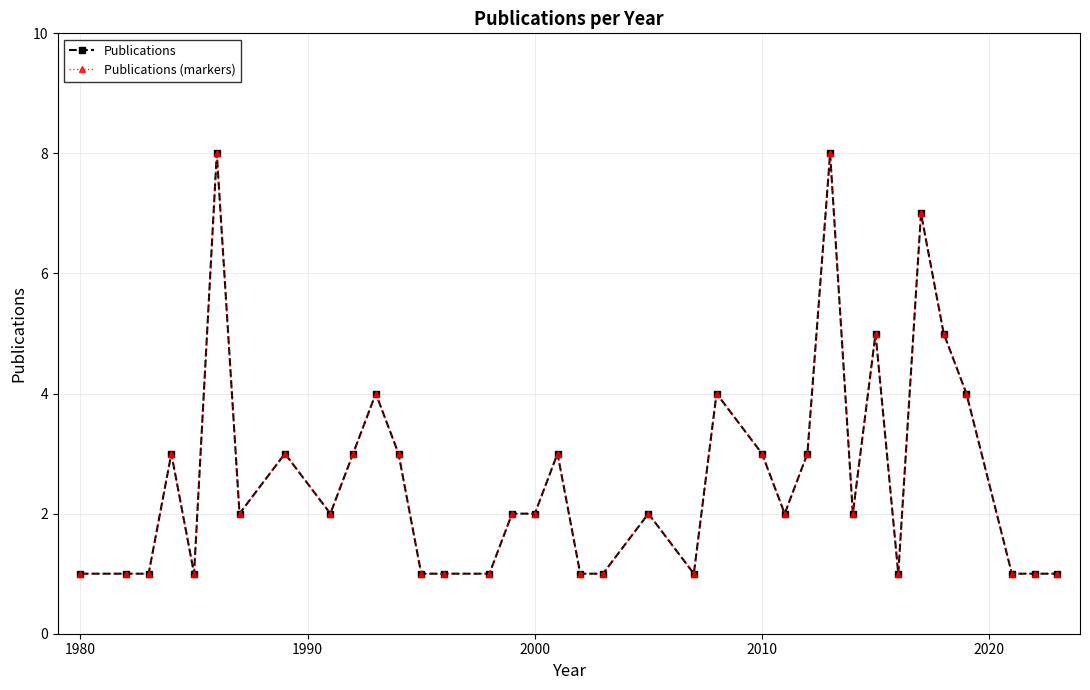

How many lines are shown in the chart?

2